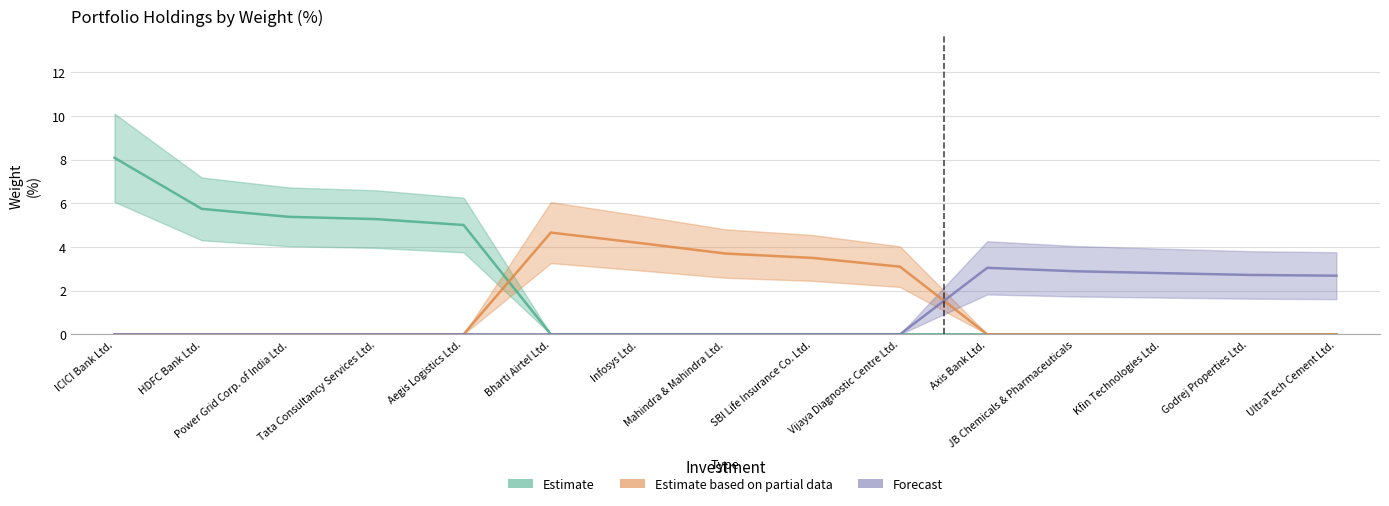

At which category does Estimate based on partial data reach its first local peak?

Bharti Airtel Ltd.